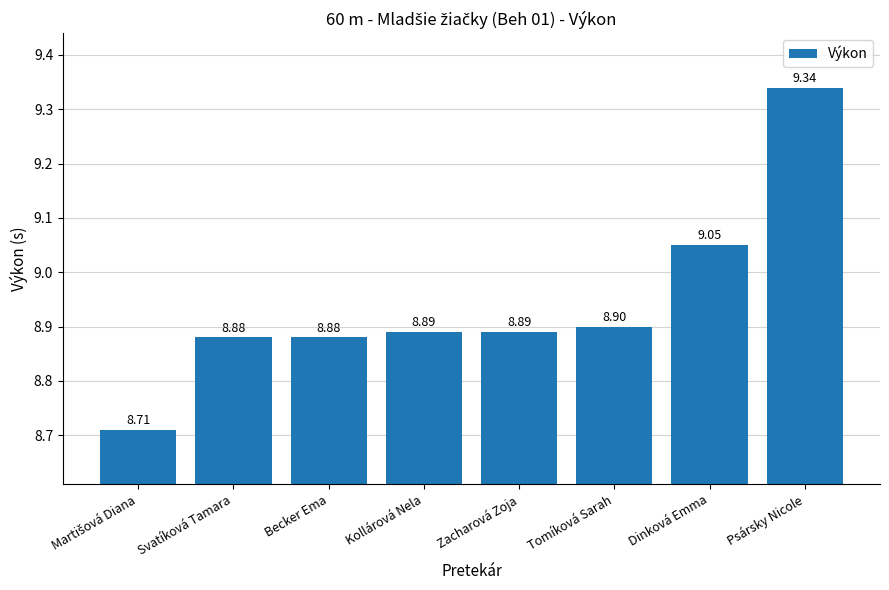

At which label is the value closest to 9?

Dinková Emma